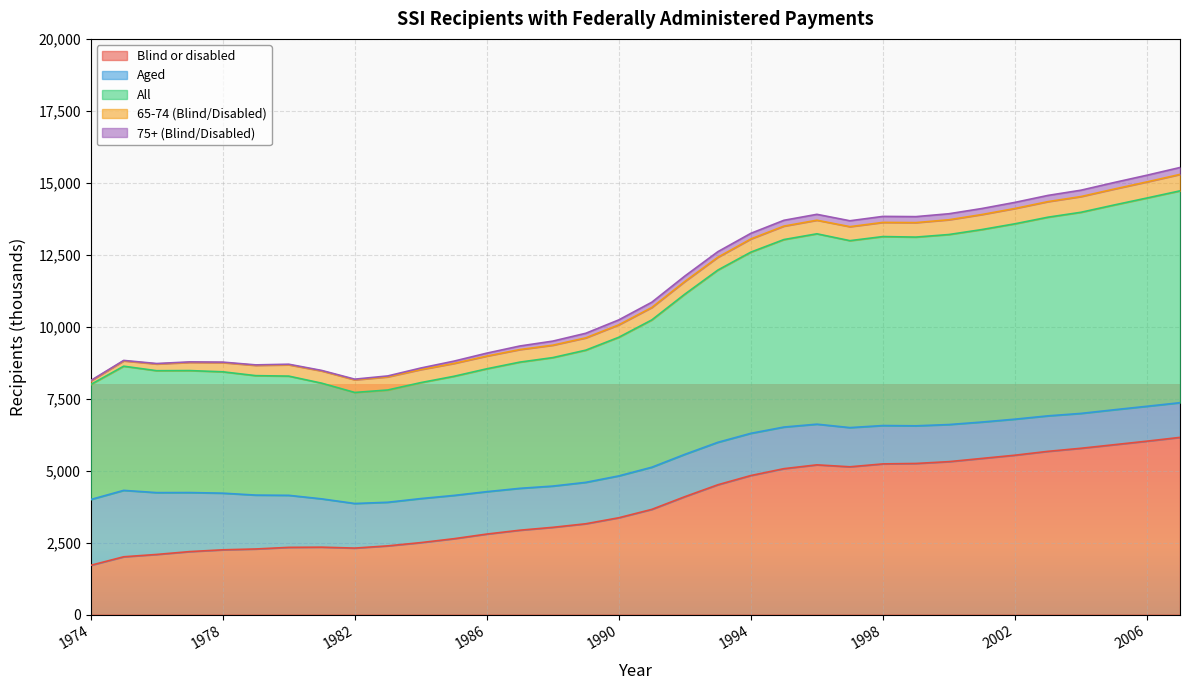

How many data points in 65-74 (Blind/Disabled) are above 447?

16